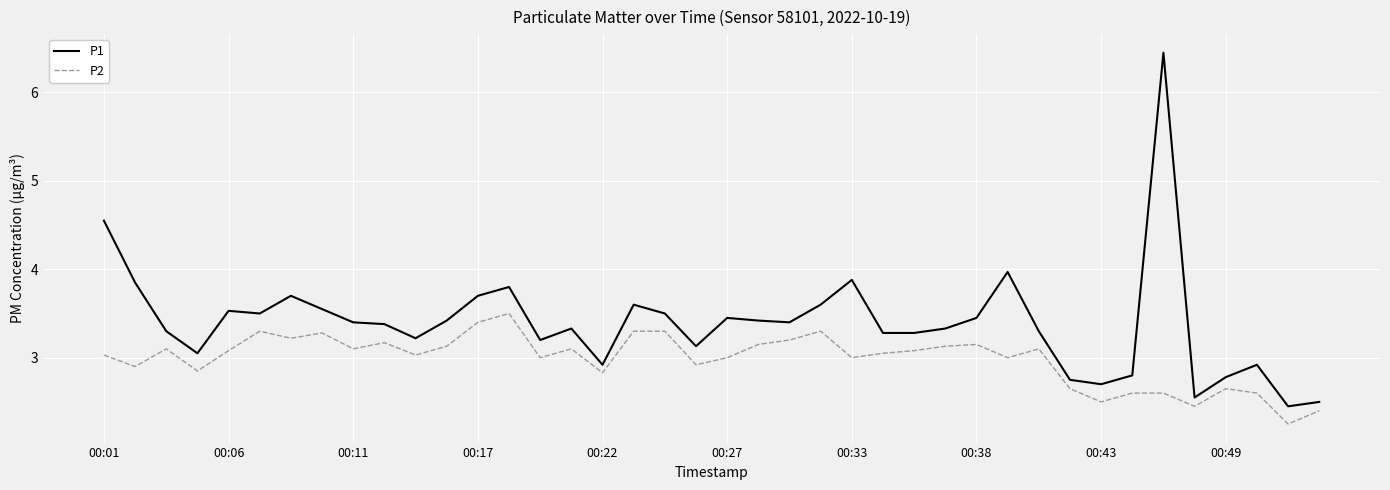

Which series has the largest range (max minus min)?

P1